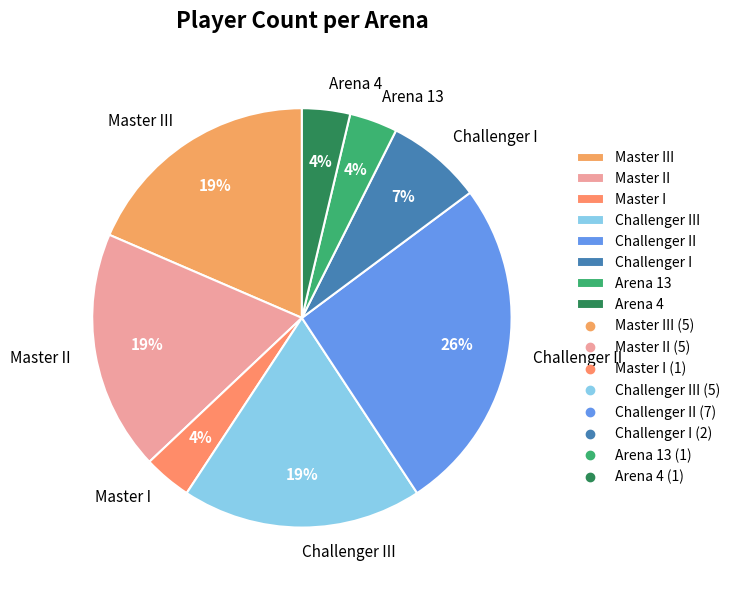

Is Challenger III the majority of the pie?

No